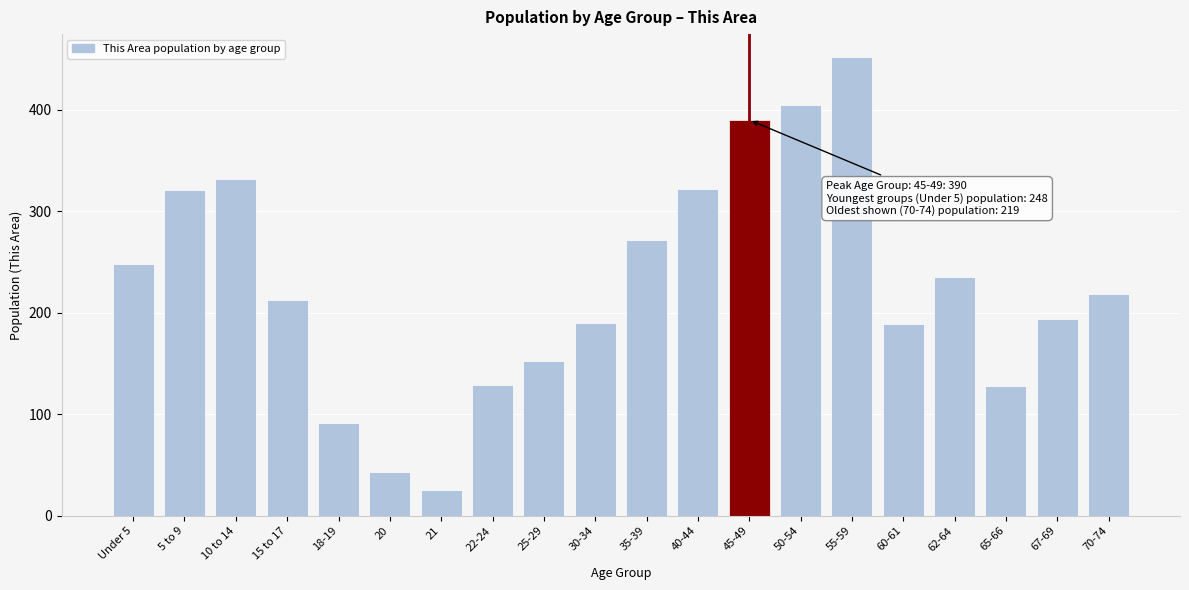

The chart shows a value of 721 at 50-54. True or false?

False